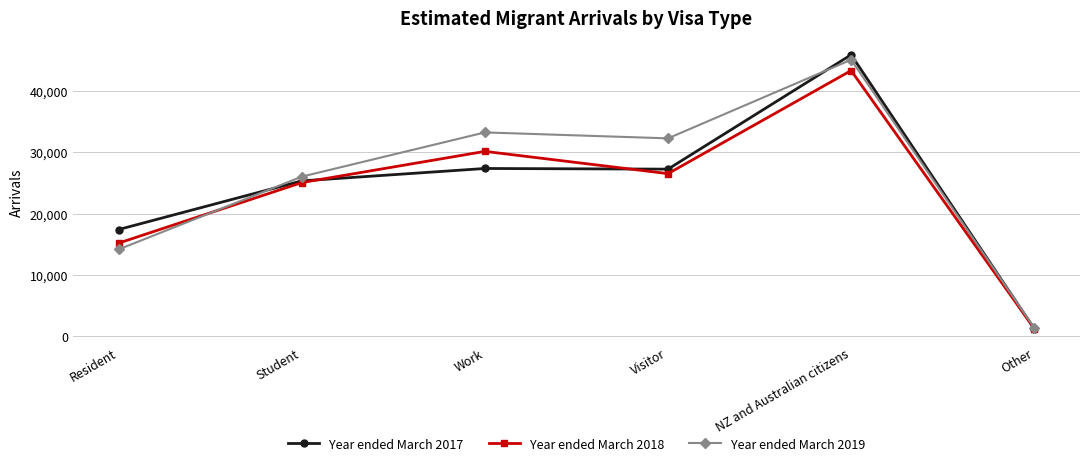

Where is Year ended March 2019 nearest to the value 23233?

Student